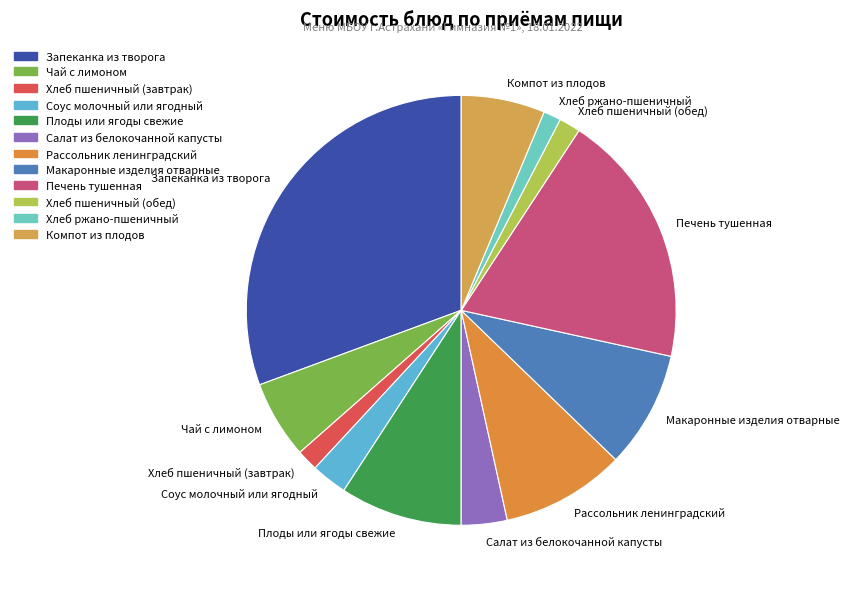

Does Салат из белокочанной капусты represent more than half of the total?

No